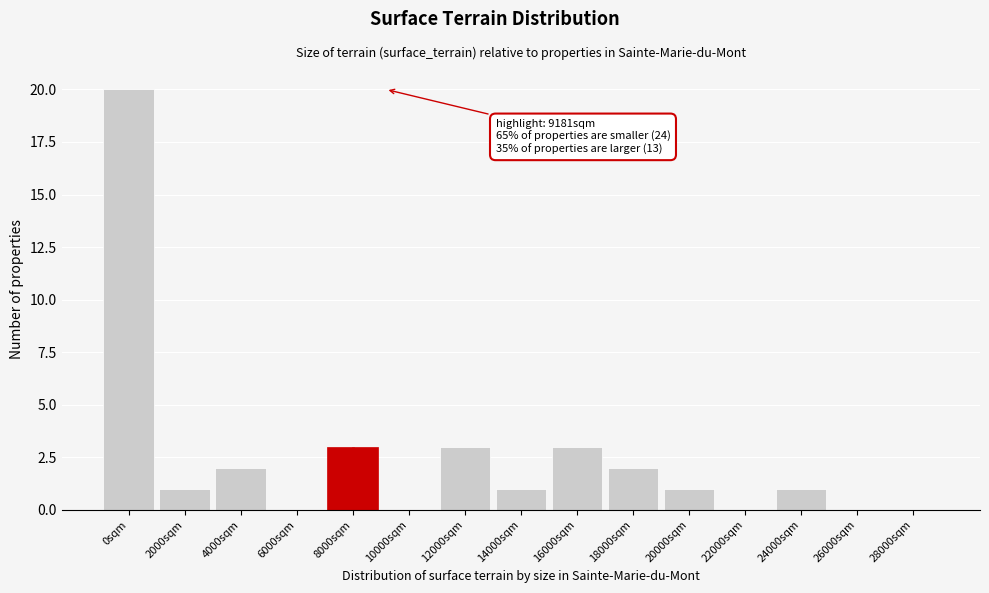

Reading right to left, extract all data points from this chart.

28000sqm=0	26000sqm=0	24000sqm=1	22000sqm=0	20000sqm=1	18000sqm=2	16000sqm=3	14000sqm=1	12000sqm=3	10000sqm=0	8000sqm=3	6000sqm=0	4000sqm=2	2000sqm=1	0sqm=20